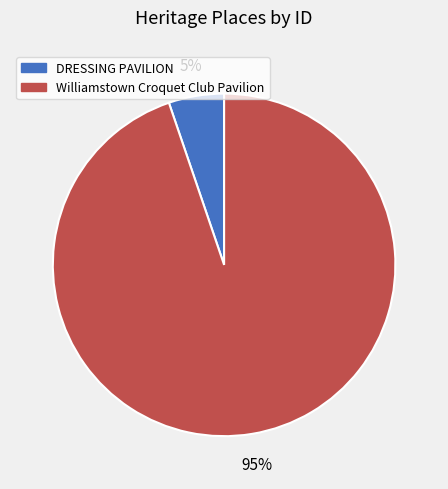

What is the smallest slice in the pie chart?

DRESSING PAVILION